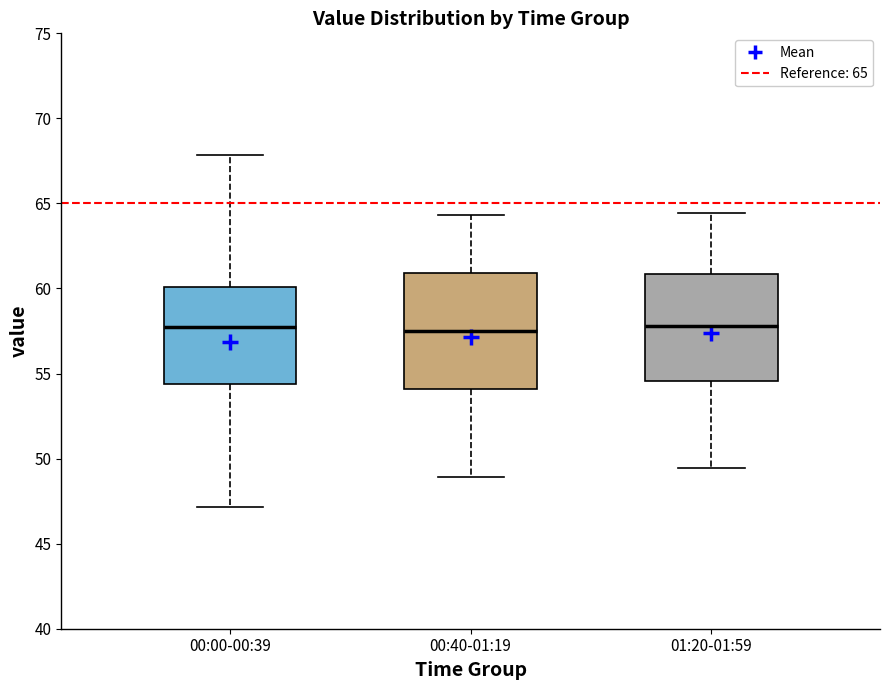

Comparing the boxes themselves (not the whiskers), which one is the tallest?

00:40-01:19